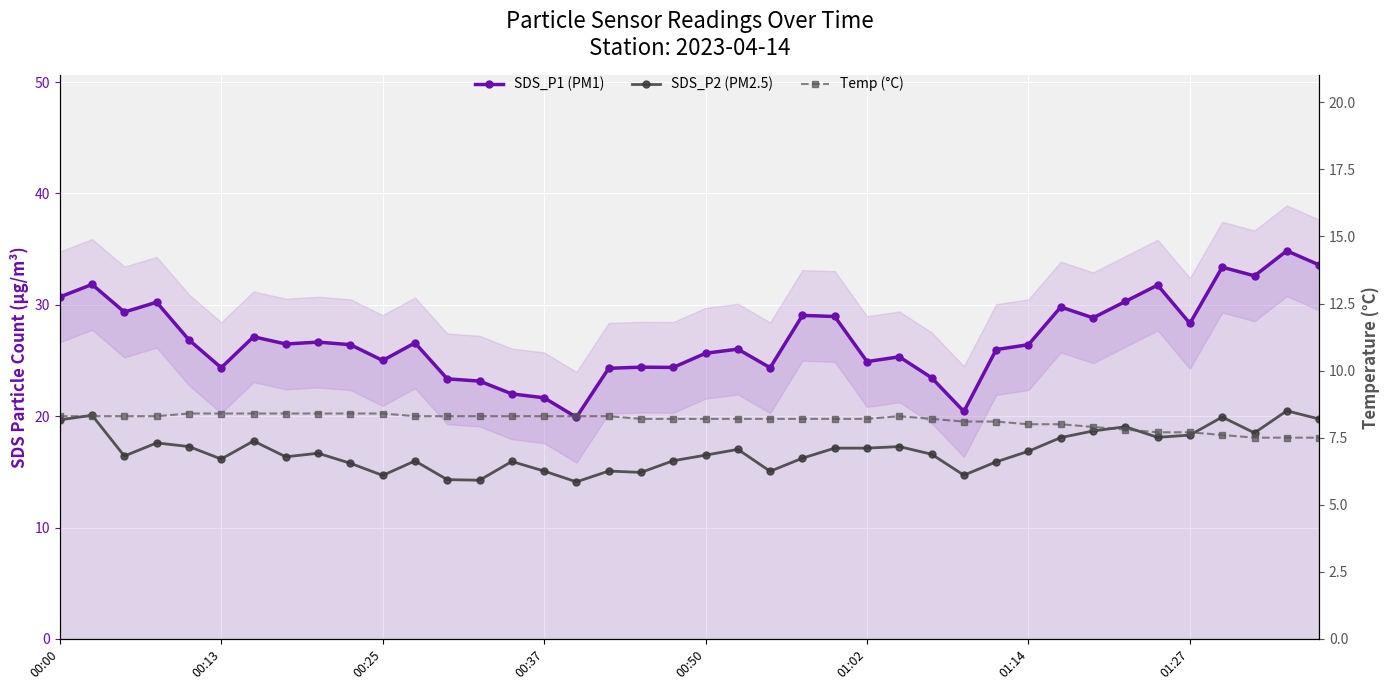

What are all the series names shown in the legend?

SDS_P1 (PM1), SDS_P2 (PM2.5), Temp (°C)